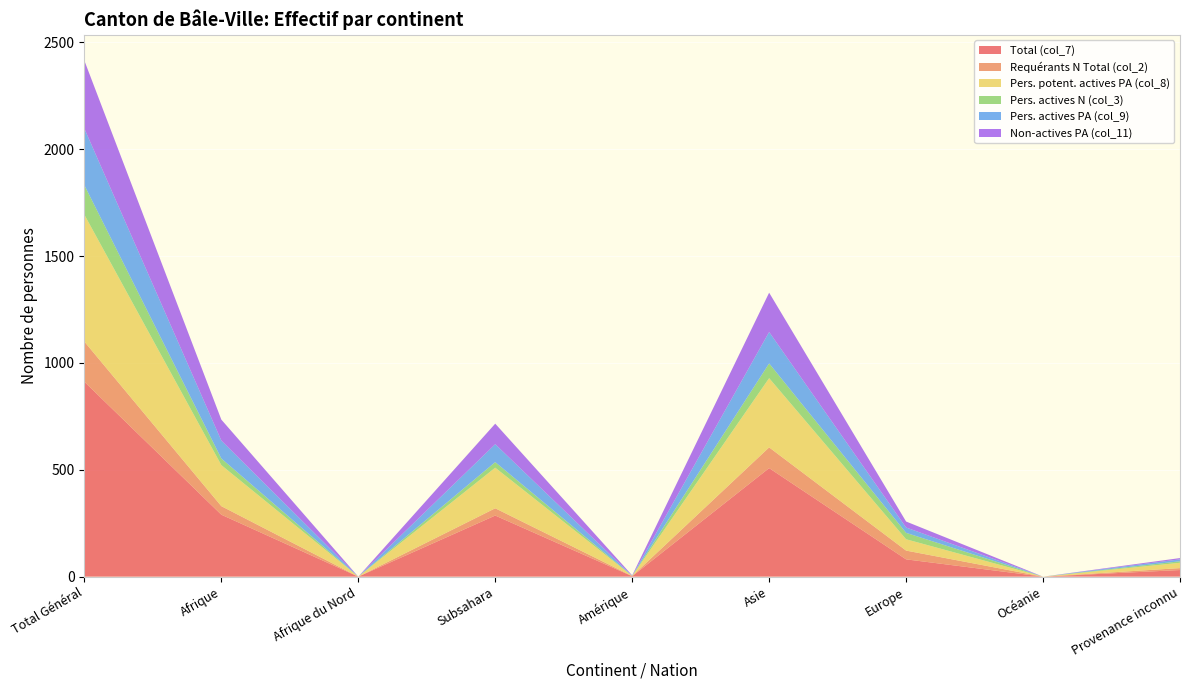

Reading right to left, list all the values displayed in this chart.

Total (col_7): Provenance inconnu=31	Océanie=0	Europe=81	Asie=508	Amérique=2	Subsahara=286	Afrique du Nord=0	Afrique=290	Total Général=912
Requérants N Total (col_2): Provenance inconnu=9	Océanie=0	Europe=41	Asie=97	Amérique=1	Subsahara=34	Afrique du Nord=0	Afrique=40	Total Général=188
Pers. potent. actives PA (col_8): Provenance inconnu=25	Océanie=0	Europe=53	Asie=324	Amérique=0	Subsahara=190	Afrique du Nord=0	Afrique=192	Total Général=594
Pers. actives N (col_3): Provenance inconnu=7	Océanie=0	Europe=30	Asie=69	Amérique=1	Subsahara=26	Afrique du Nord=0	Afrique=31	Total Général=138
Pers. actives PA (col_9): Provenance inconnu=9	Océanie=0	Europe=25	Asie=147	Amérique=0	Subsahara=84	Afrique du Nord=0	Afrique=84	Total Général=265
Non-actives PA (col_11): Provenance inconnu=6	Océanie=0	Europe=28	Asie=184	Amérique=2	Subsahara=96	Afrique du Nord=0	Afrique=98	Total Général=318